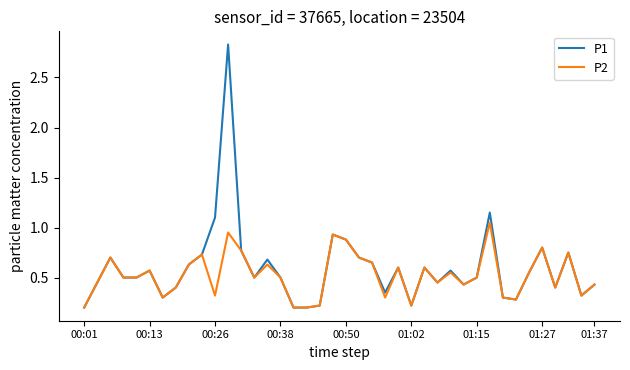

Which series has the largest range (max minus min)?

P1